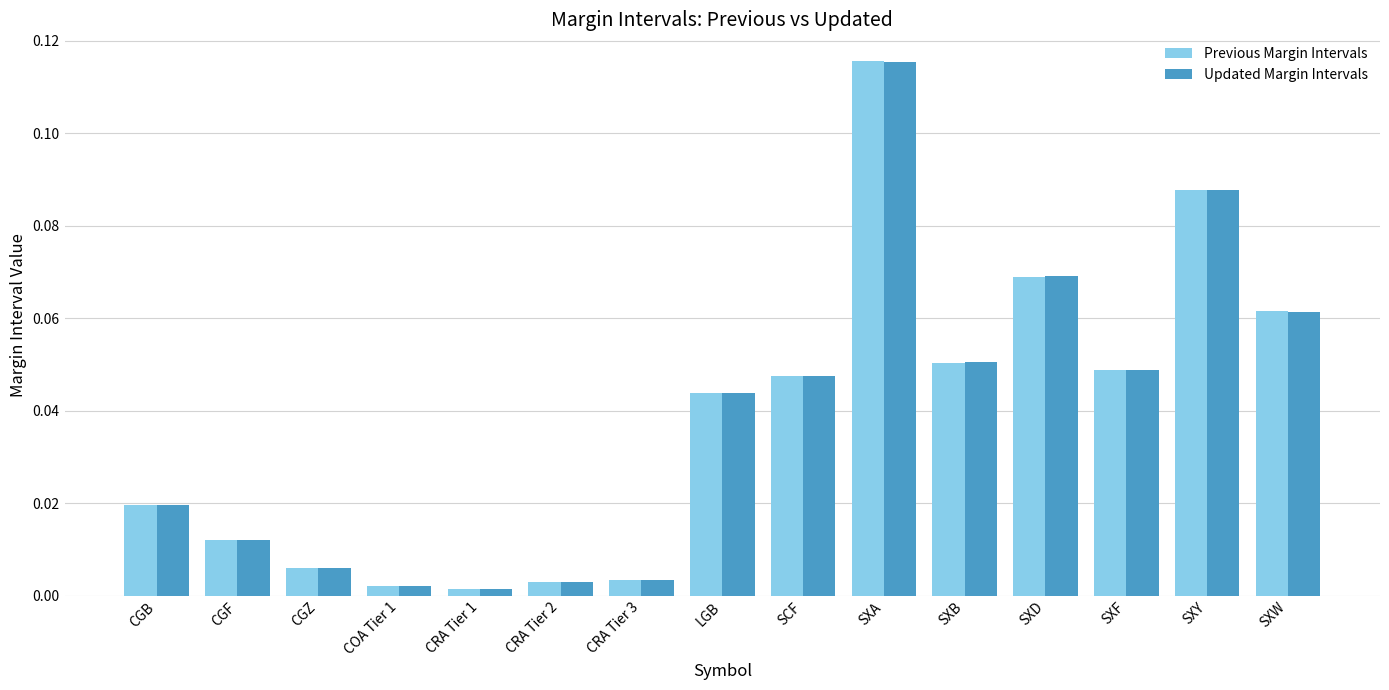

What is the sum of all Updated Margin Intervals values?

0.6